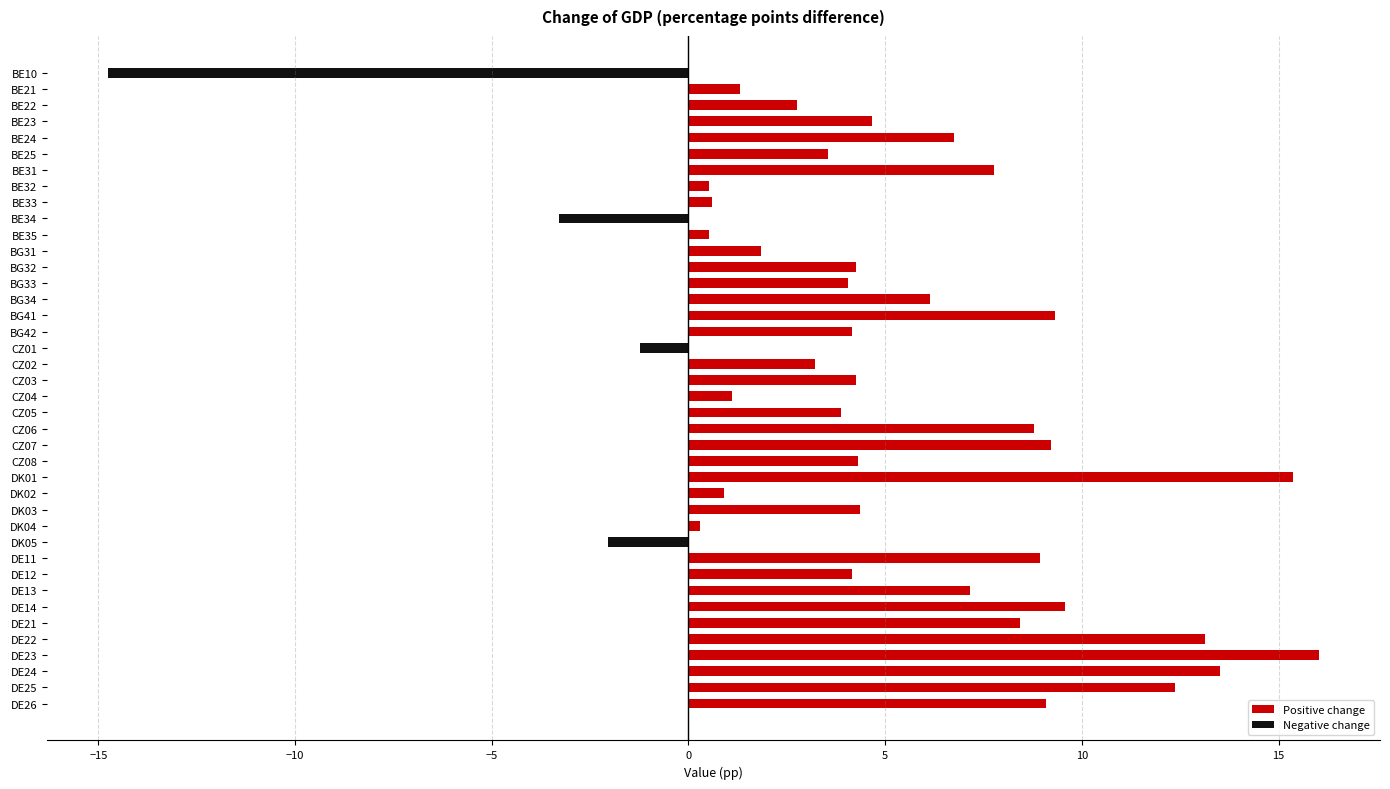

What is the minimum value shown in the chart?

-14.8